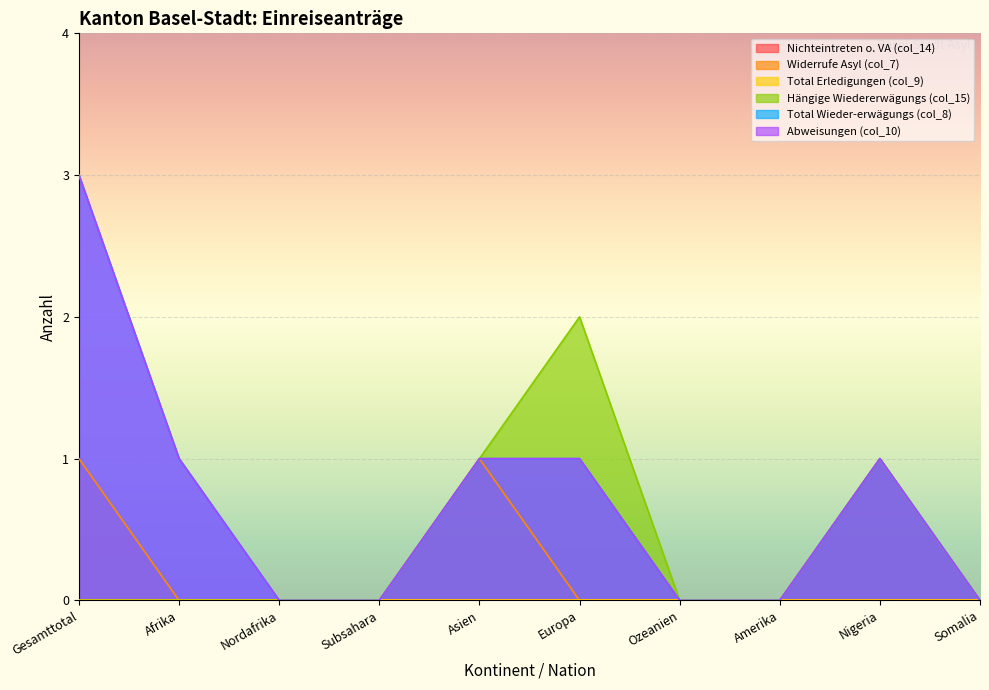

What is the sum of all Widerrufe Asyl (col_7) values?

3